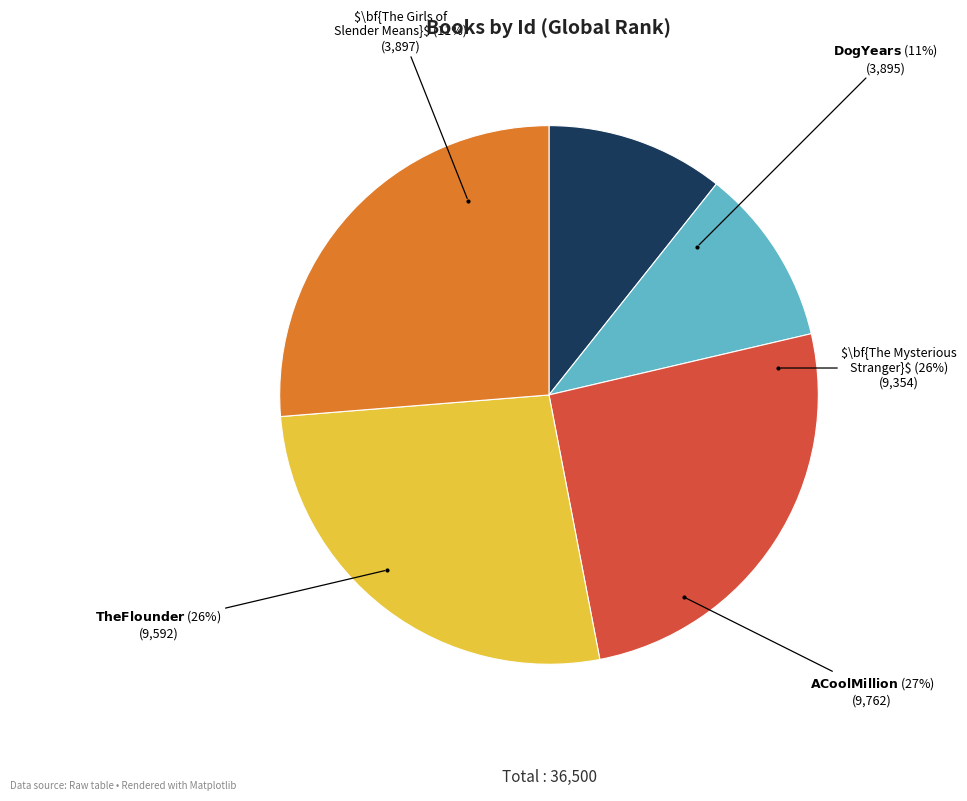

To the nearest percent, what percentage of the pie is The Girls of Slender Means?

11%